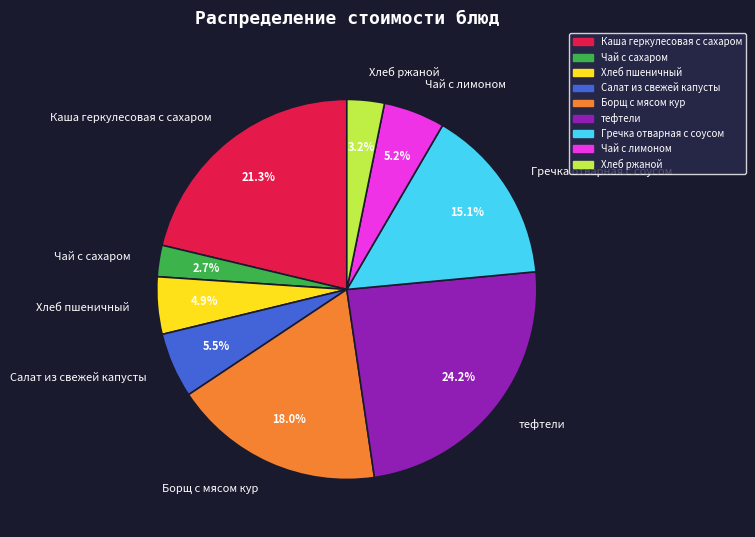

What is the ratio of the value at Хлеб ржаной to the value at Чай с лимоном?

0.6